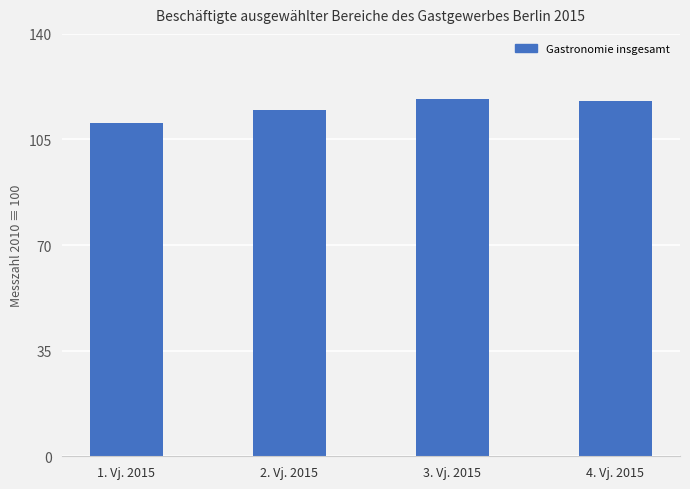

Approximately how many times larger is the value at 4. Vj. 2015 compared to 1. Vj. 2015?

1.1